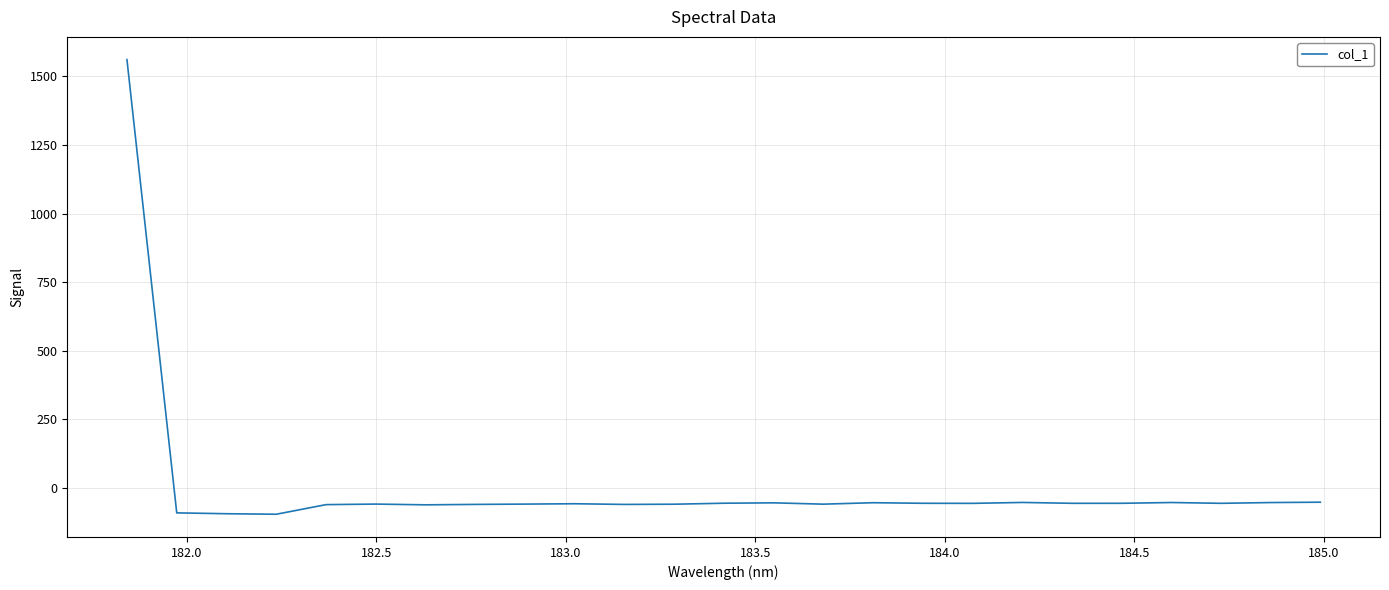

What is the minimum value shown in the chart?

-95.7